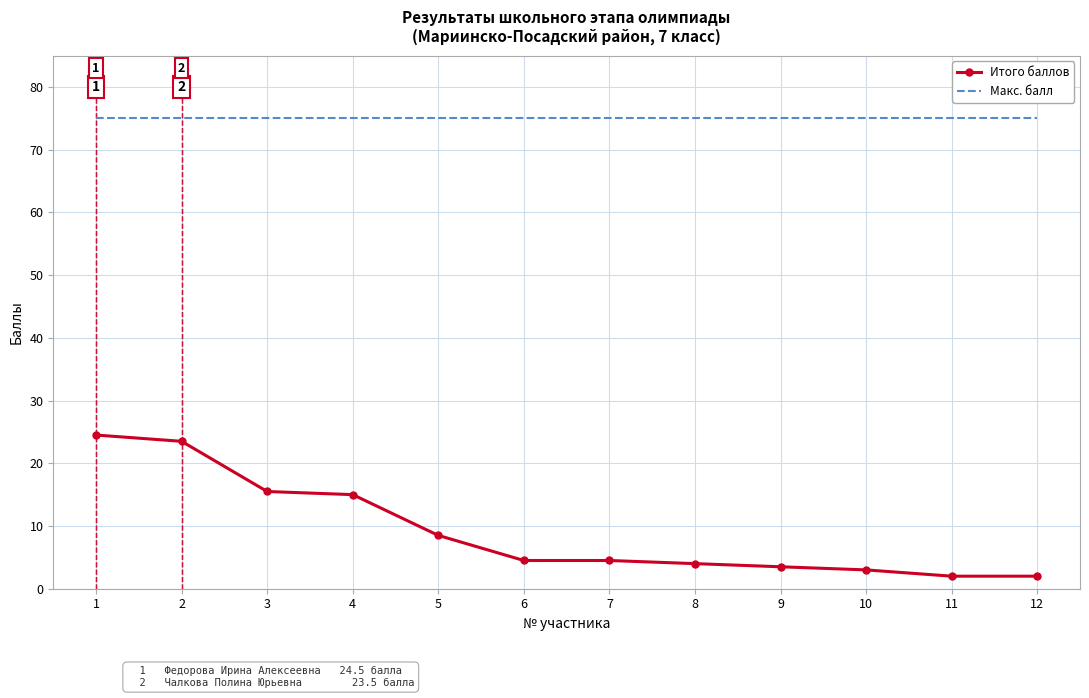

The Макс. балл series shows 75.0 at 6. True or false?

True